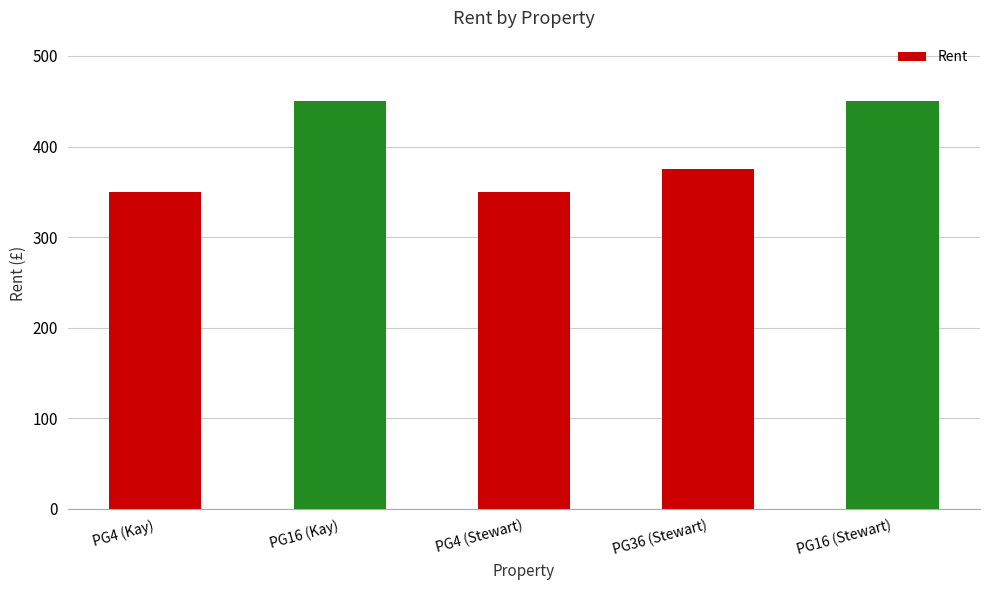

Approximately how many times larger is the value at PG4 (Stewart) compared to PG16 (Kay)?

0.8